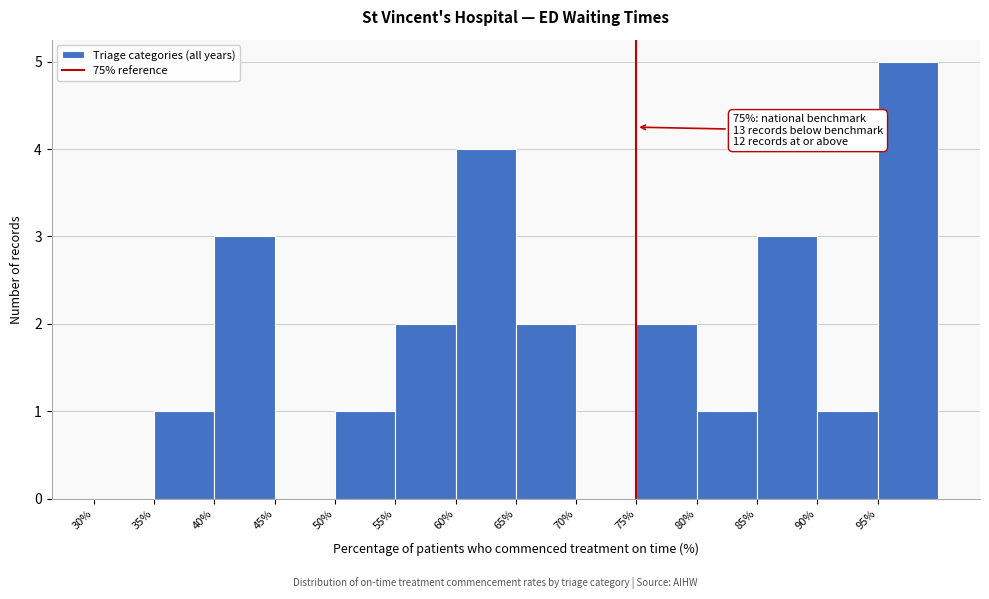

Which range on the x-axis has the tallest bar?

95 to 100